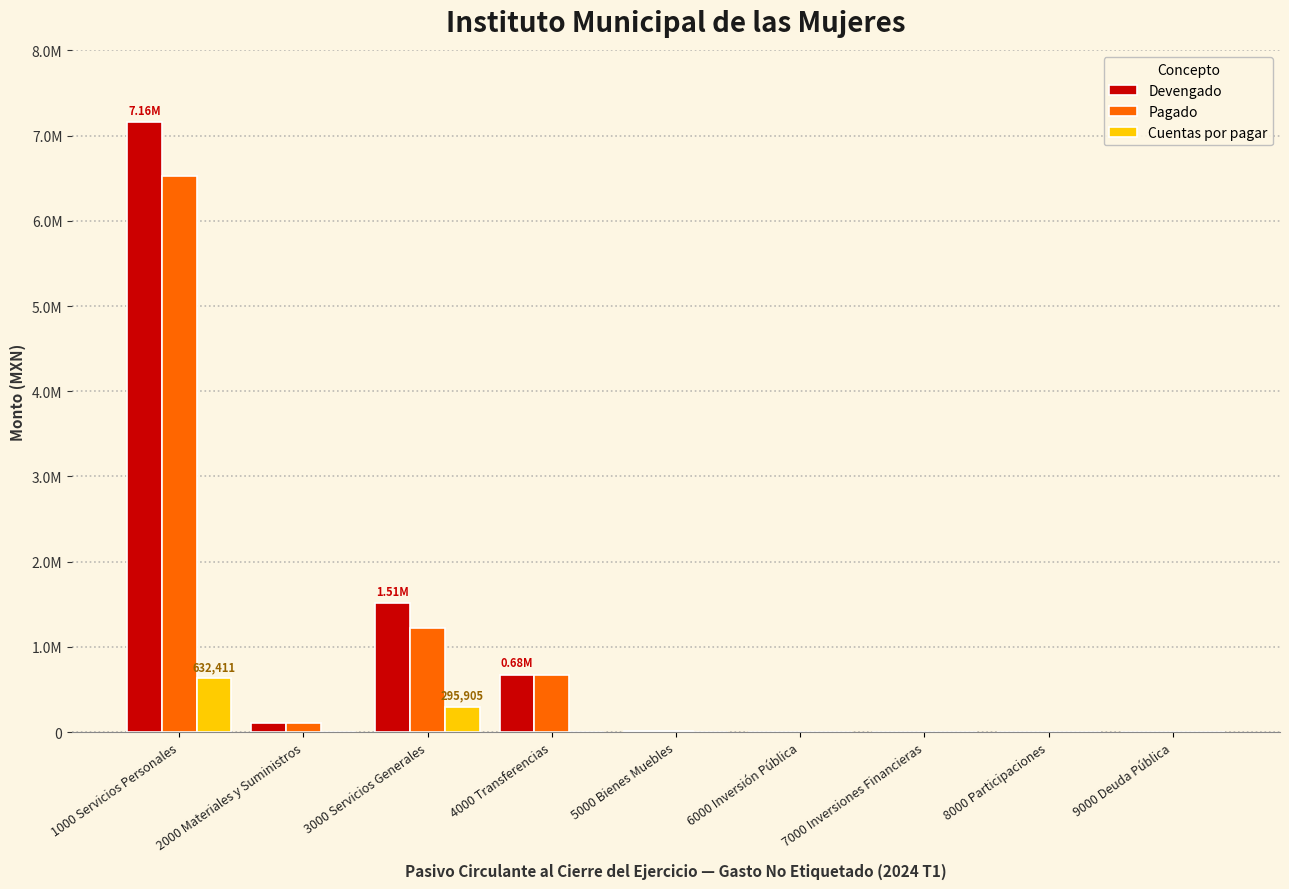

Which series changed the most between 4000 Transferencias and 5000 Bienes Muebles?

Devengado